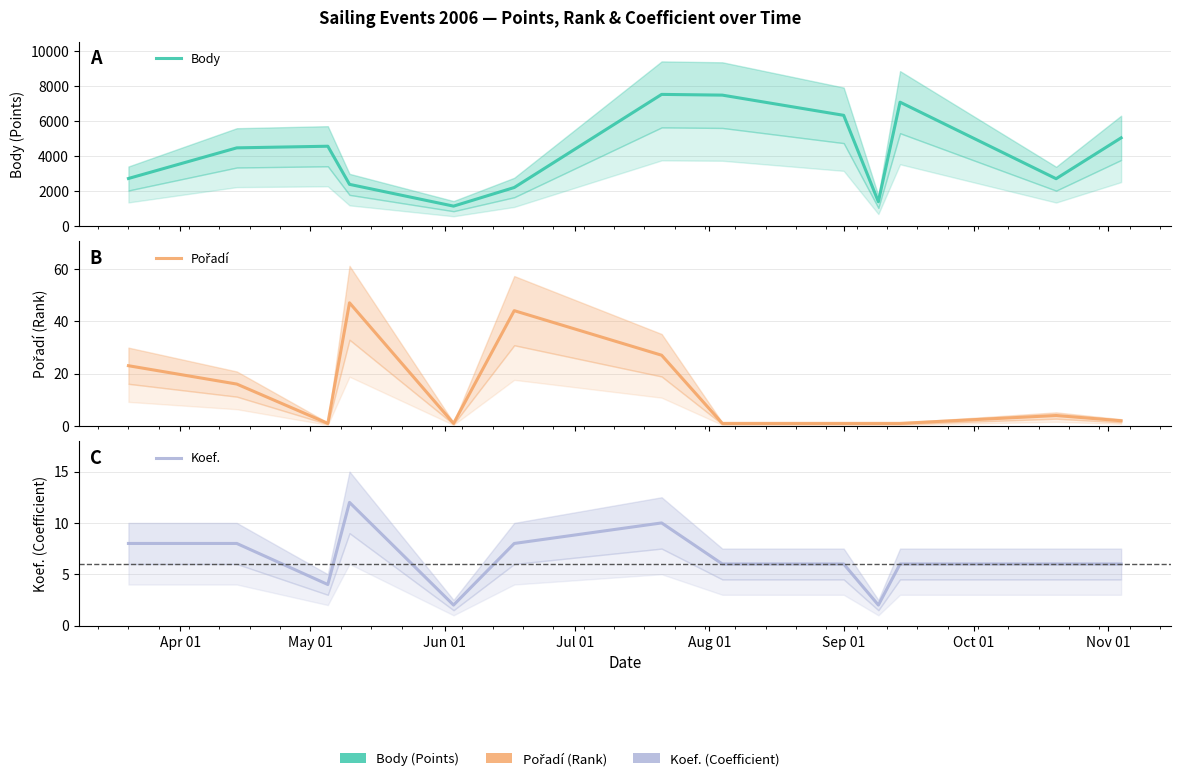

How many data points in Body are less than 4477?

6